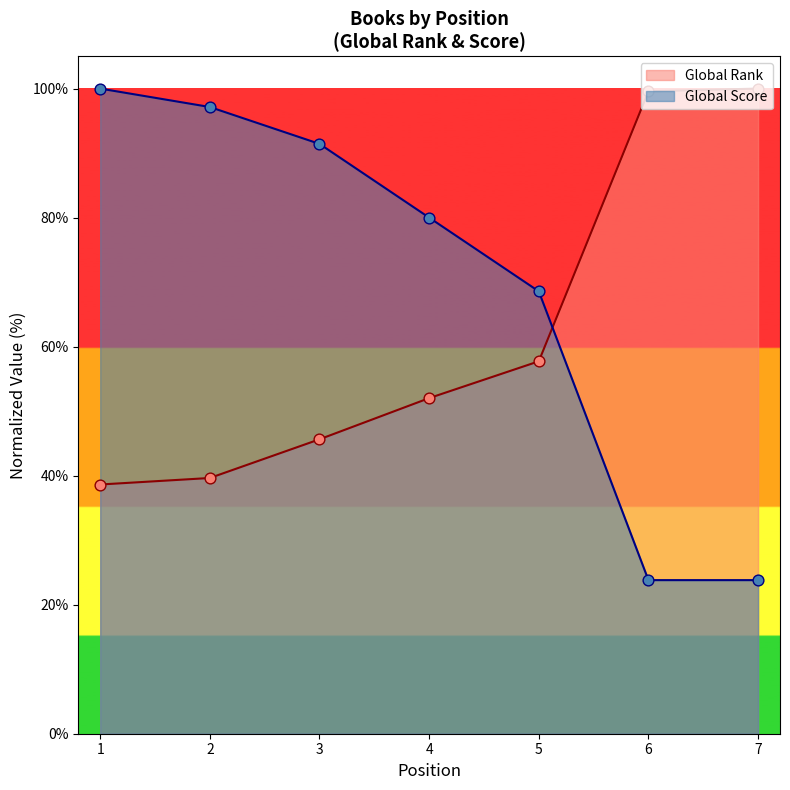

At how many categories does at least one series exceed 81?

5